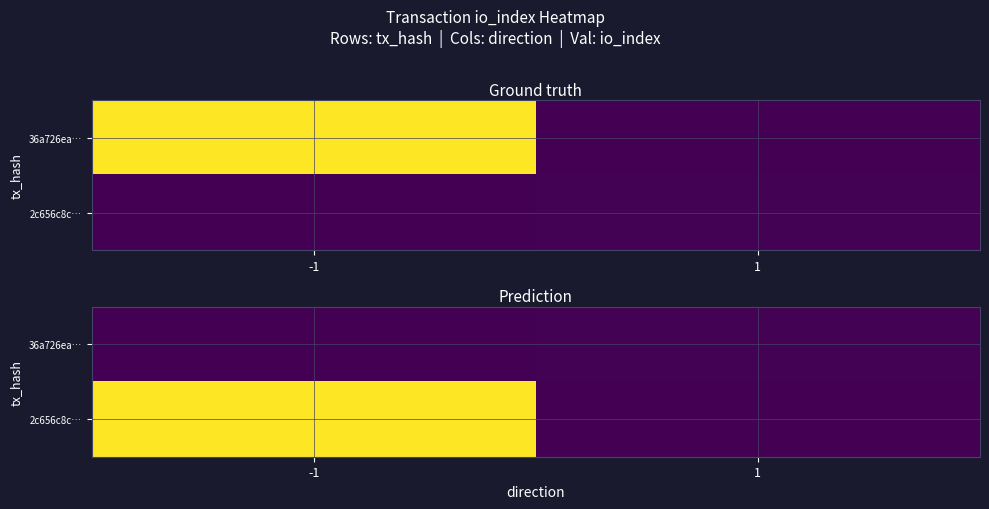

How many 2c656c8c… values are between 0 and 3624?

2